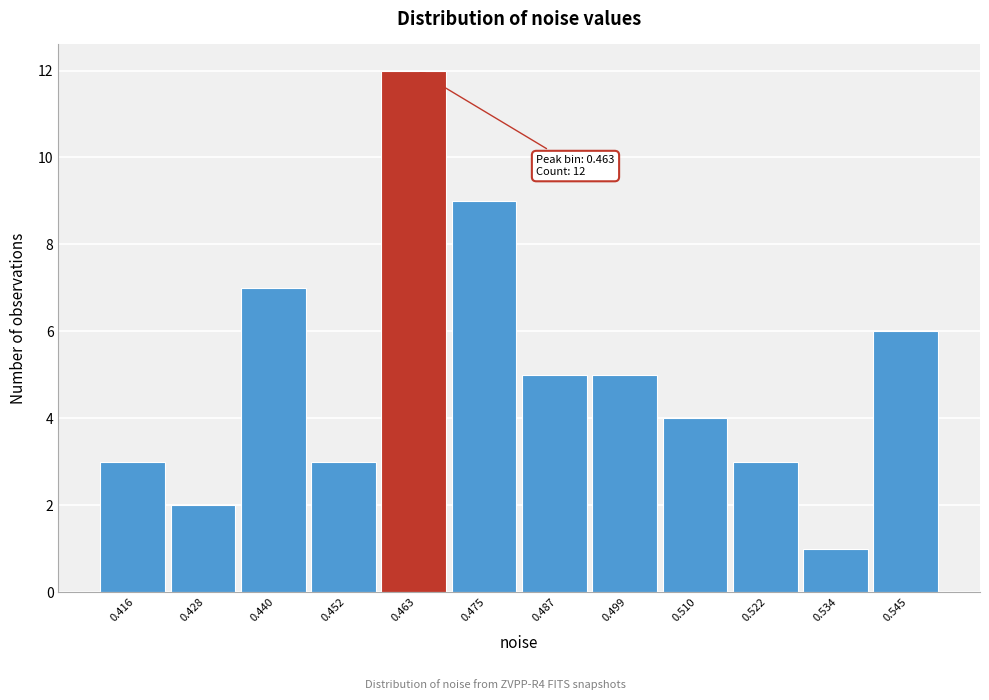

Over which range of the x-axis is the bar tallest?

0.458 to 0.470